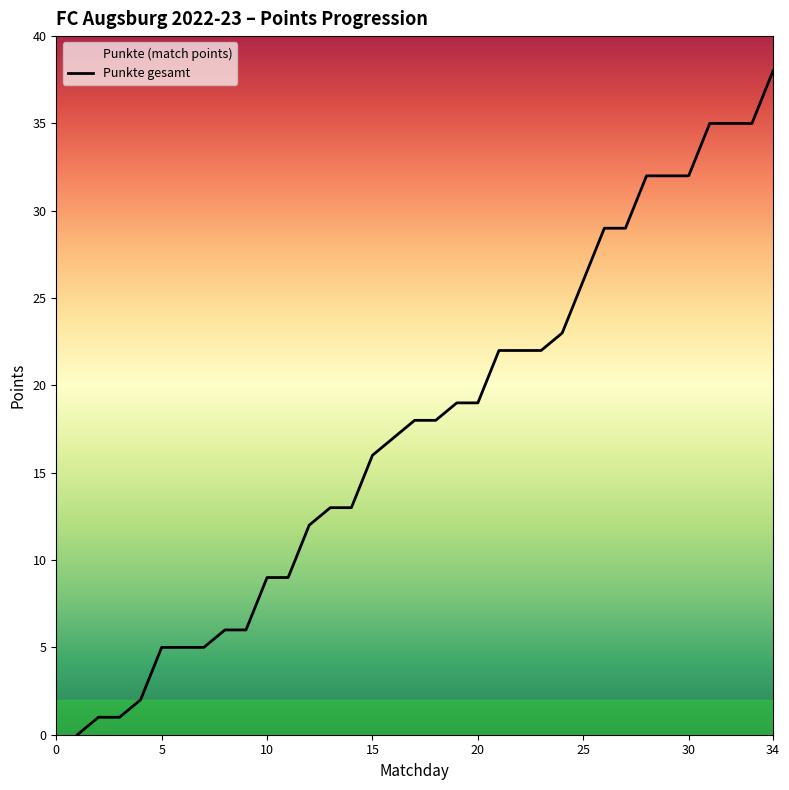

What is the greatest value displayed?

38